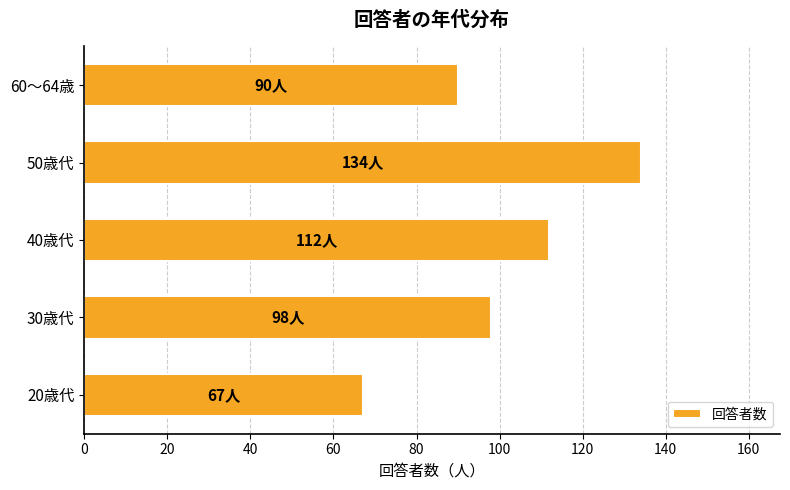

At which label is the value closest to 100?

30歳代